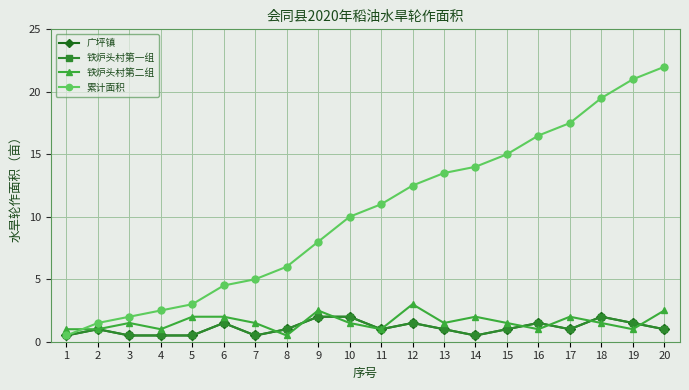

Which series changed the most between 7 and 10?

累计面积